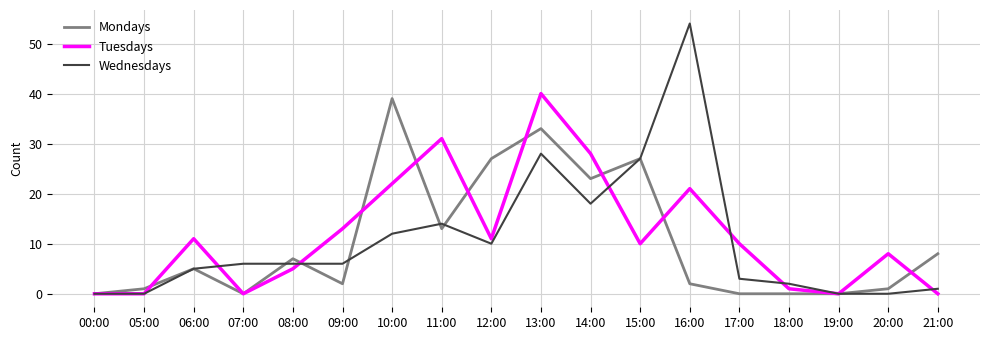

At which category is the sum across all series the highest?

13:00